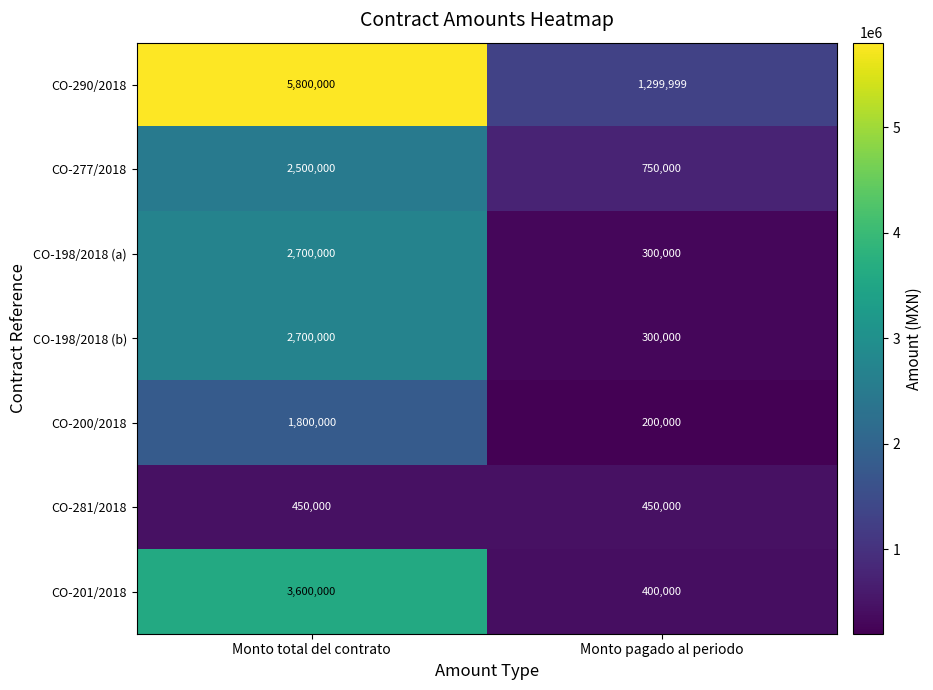

At which category does the chart reach its minimum across all series?

Monto pagado al periodo